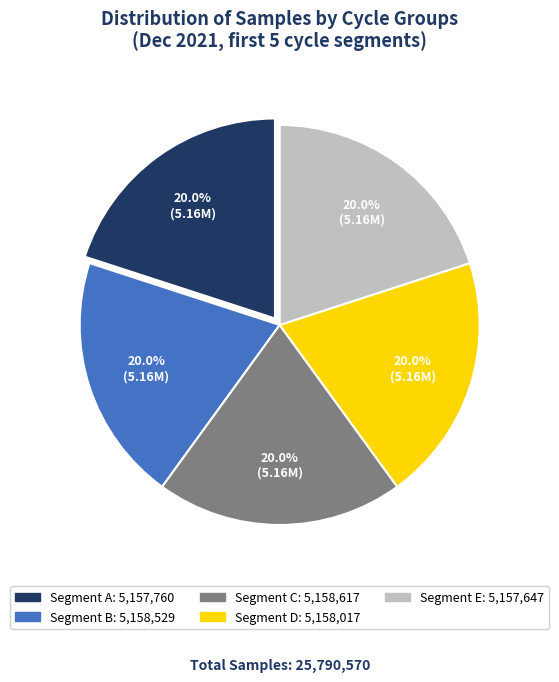

How many slices are in this pie chart?

5